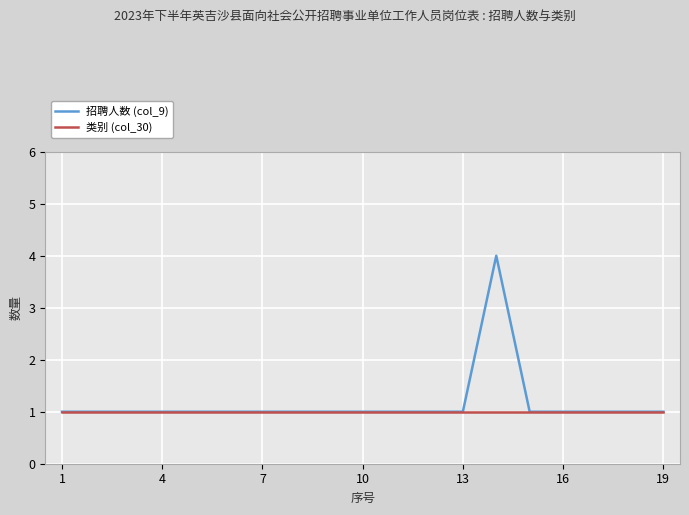

What is the maximum value for 招聘人数 (col_9)?

4